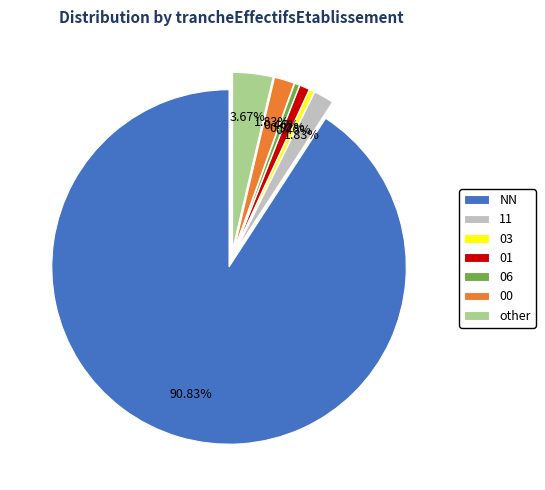

Is it true that NN is 97% of the pie?

False